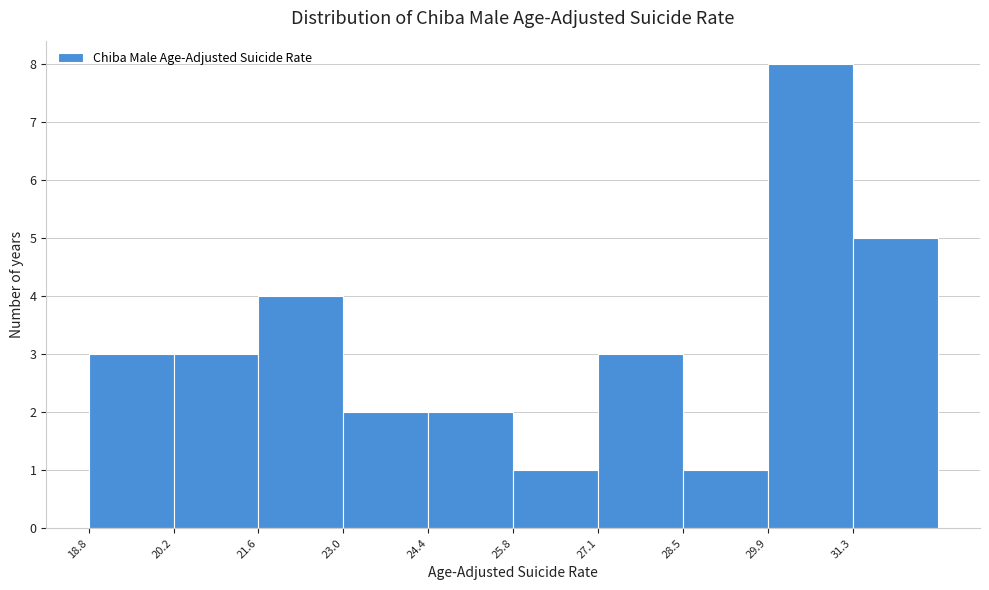

What is the height of the bar covering 28.6 to 30.0 on the x-axis? Neither the bar edges nor the heights are printed on the chart, so give them approximately, as read against the axes.

1